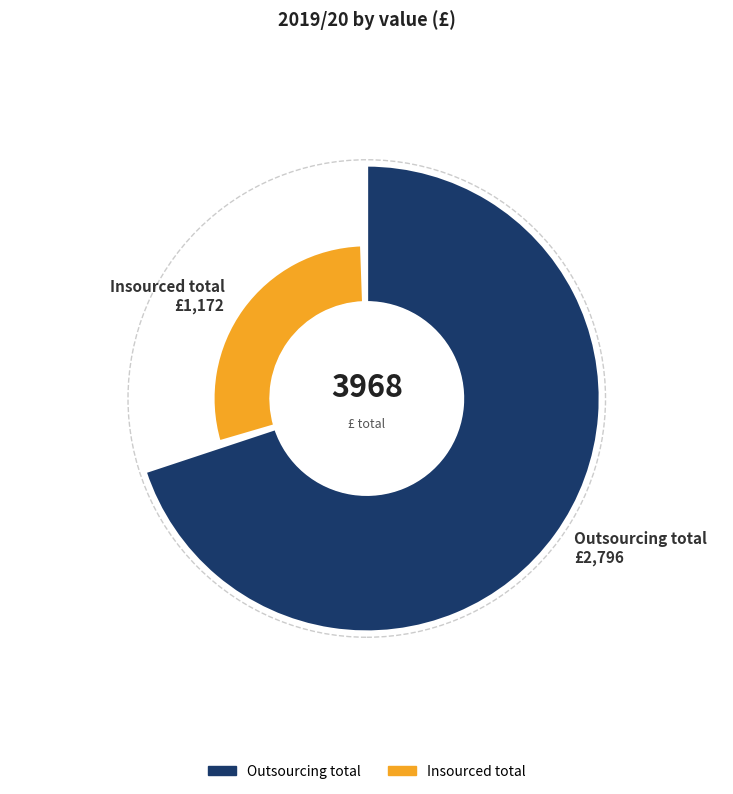

Approximately how many times larger is the value at Insourced total compared to Outsourcing total?

0.4